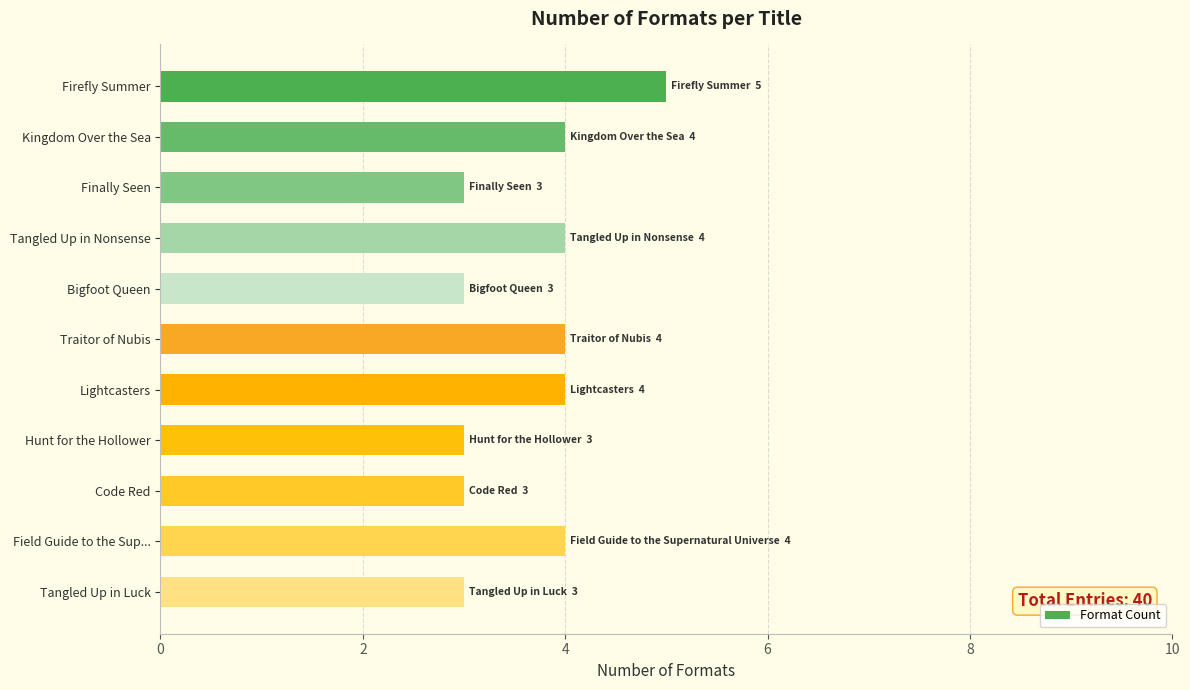

What is the label of the 11th bar from the top?

Tangled Up in Luck